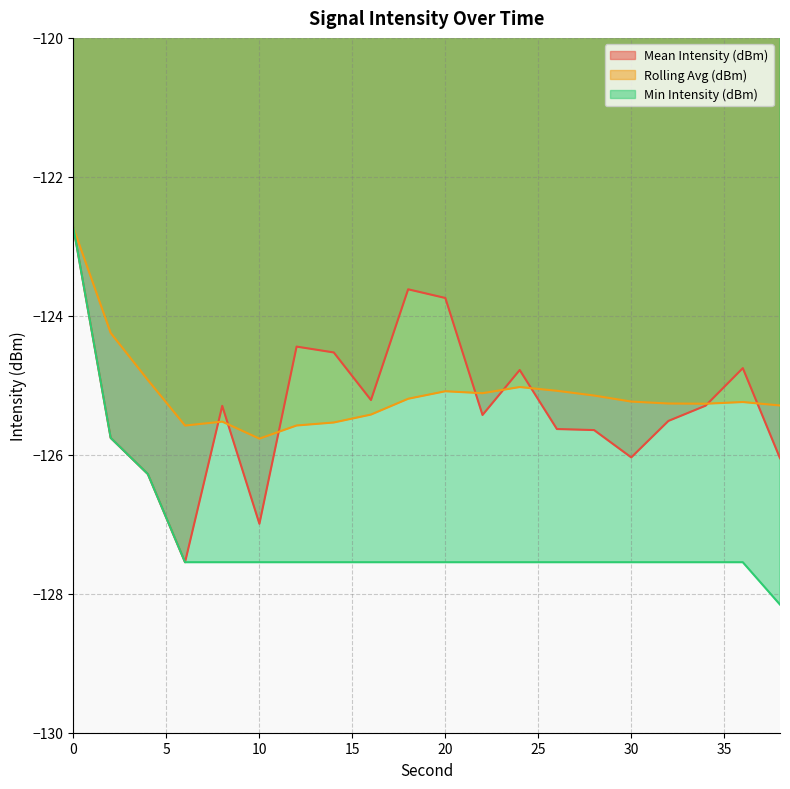

Count the number of categories in the chart.

20